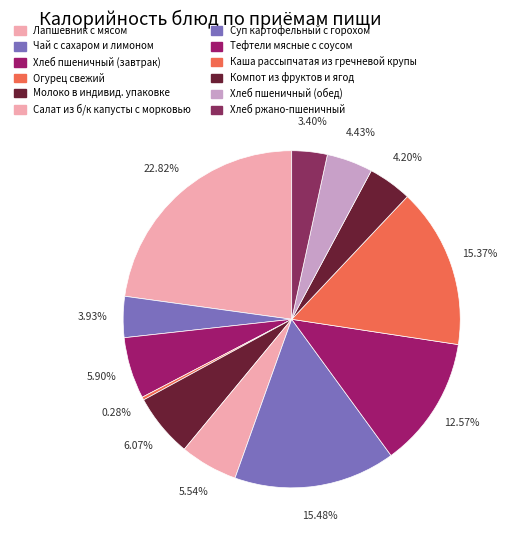

True or false: Хлеб пшеничный (обед) accounts for 13% of the total.

False